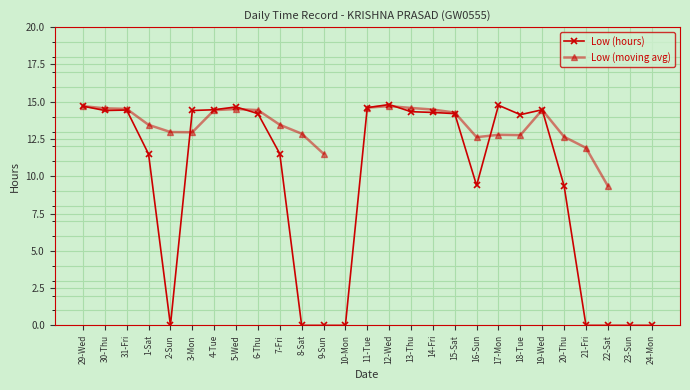

How many lines are shown in the chart?

2